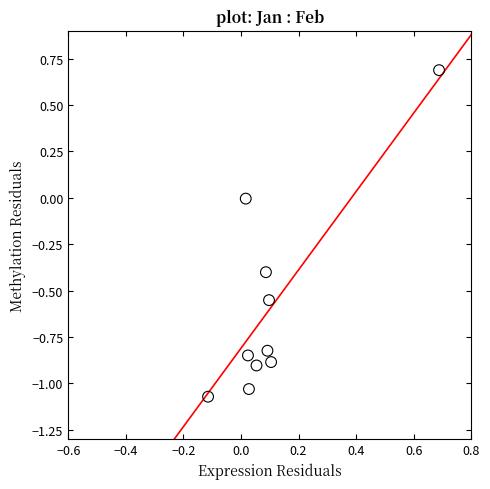

What is the range of Y values (max minus min)?

1.8